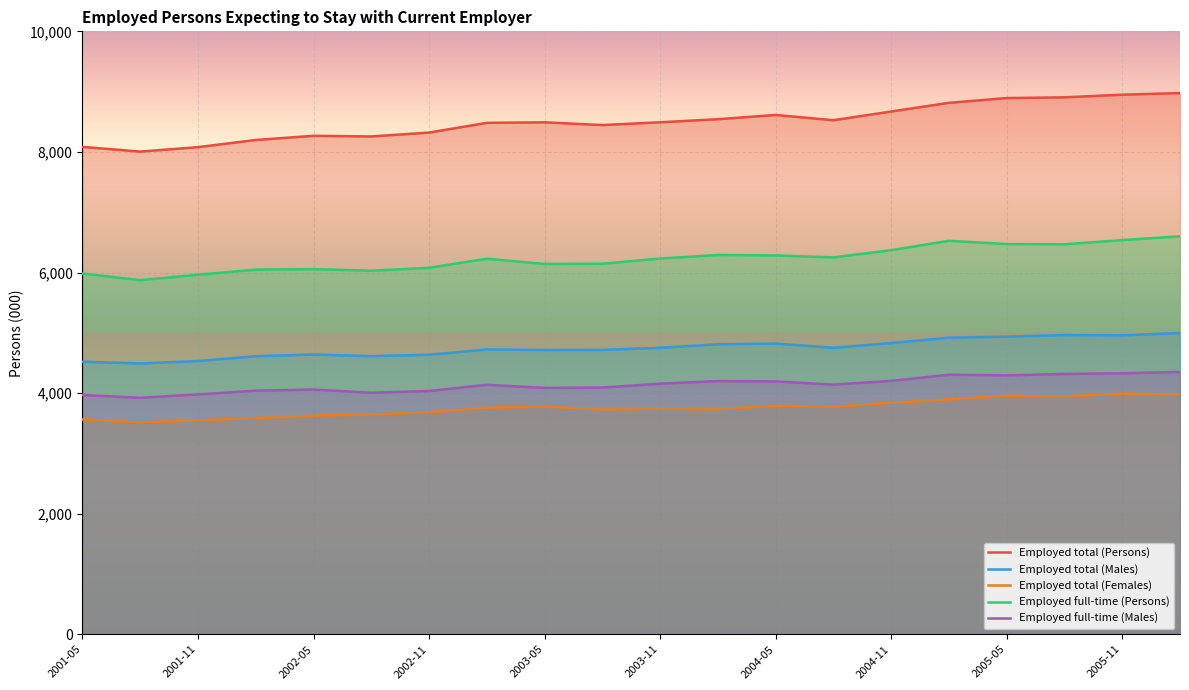

At how many categories does at least one series exceed 5774?

20